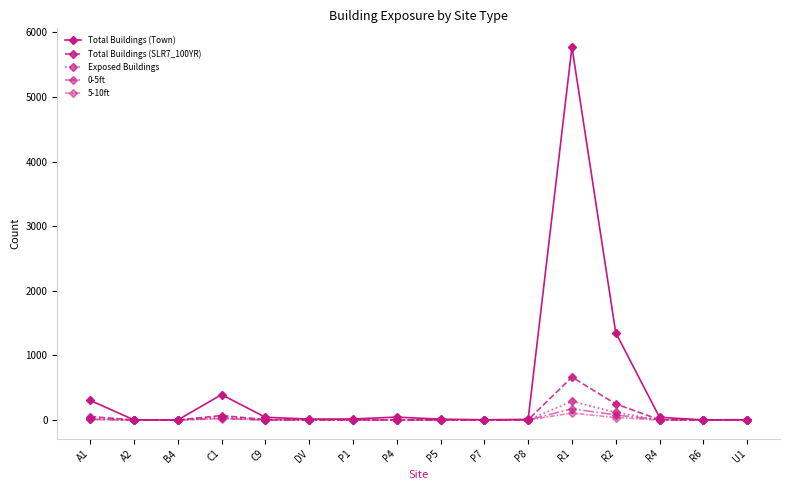

What is the value of the Exposed Buildings point at the 11th from the left?

3